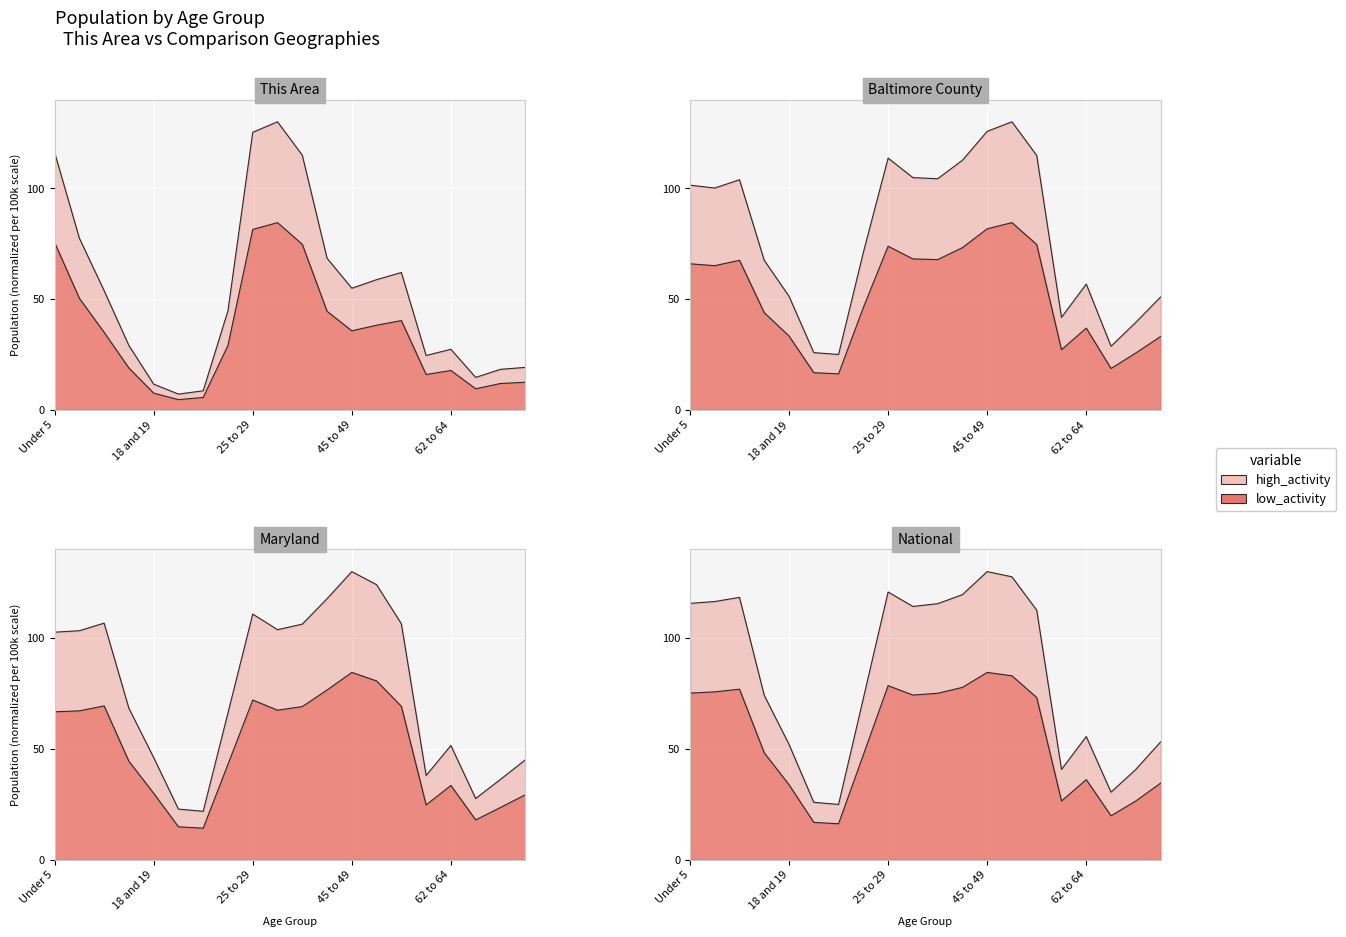

What is the sum of the Maryland values at 62 to 64 years and 15 to 17 years?

119.8